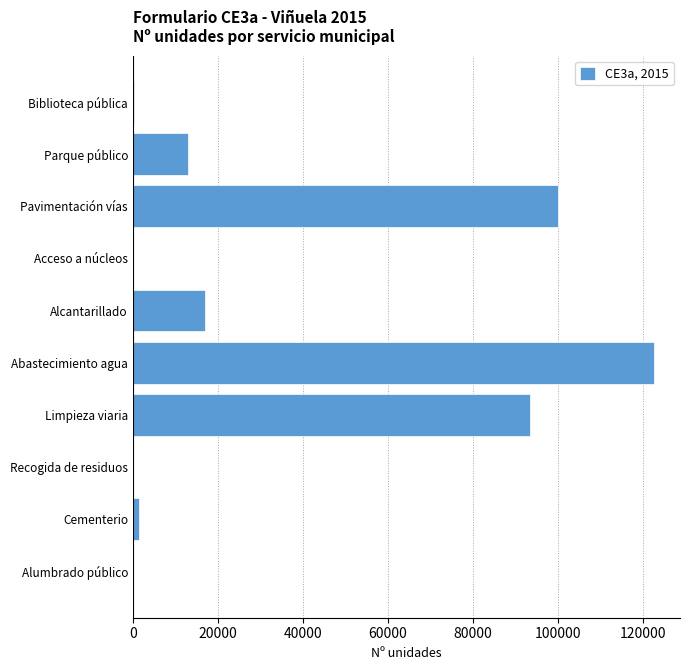

At which category does the chart reach its peak across all series?

Abastecimiento agua